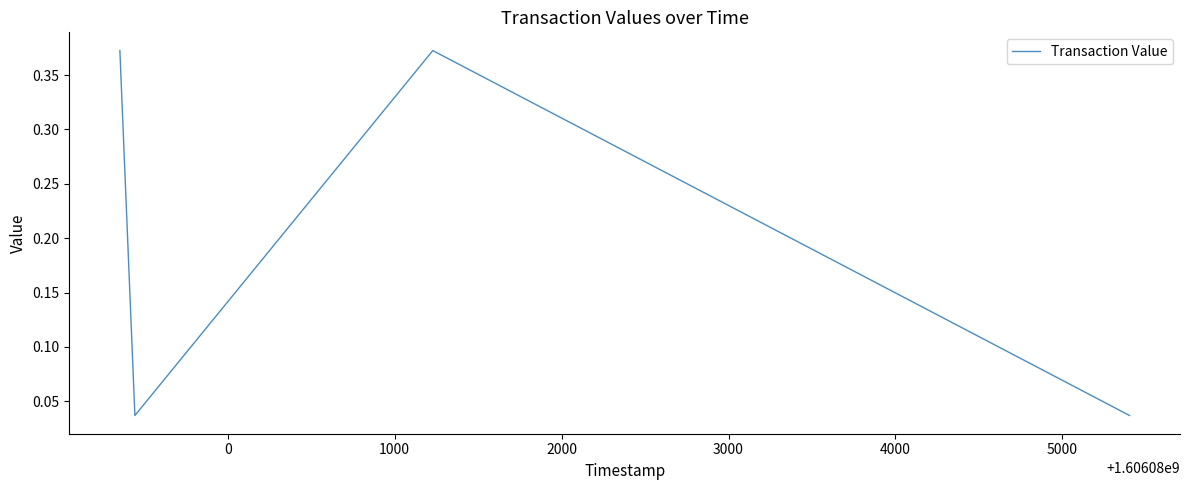

Count the values in the range 0 to 1.

4